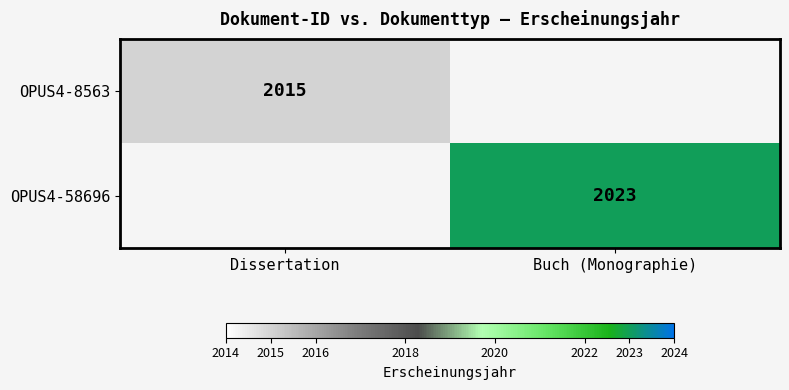

Is it true that OPUS4-58696 equals 2023 at Buch (Monographie)?

True